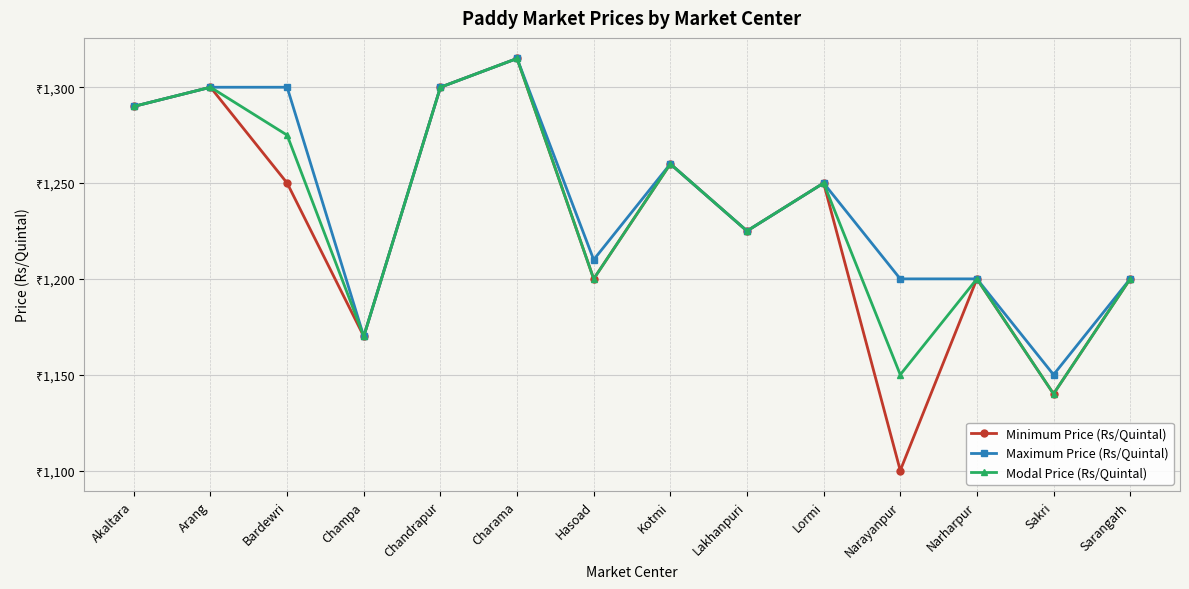

At which label does Modal Price (Rs/Quintal) first exceed 1250?

Akaltara